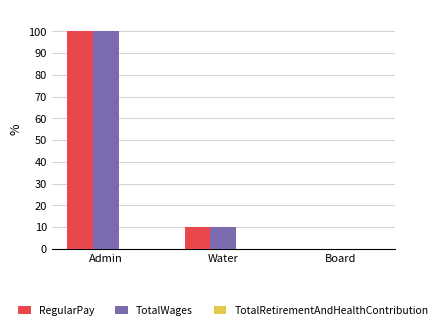

Where does the TotalWages series first go above 10?

Admin